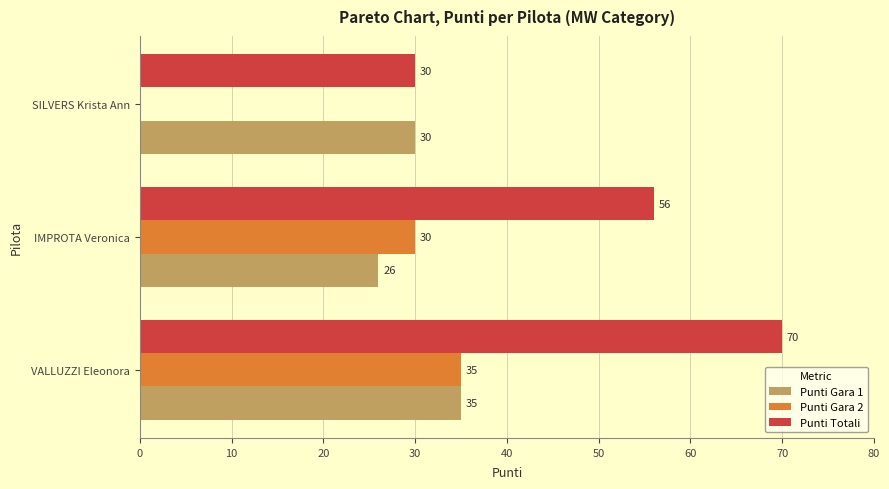

How many categories are shown in the chart?

3